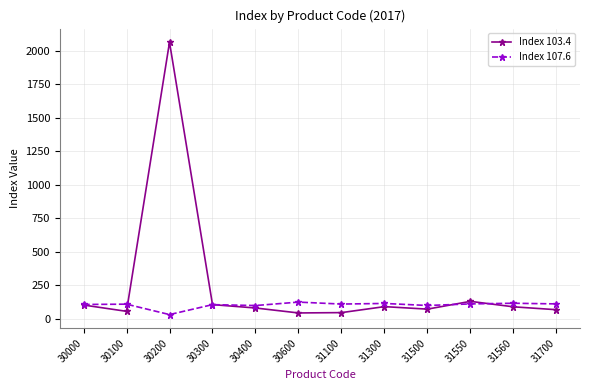

True or false: Index 107.6 has more than 0 interior local peaks.

True